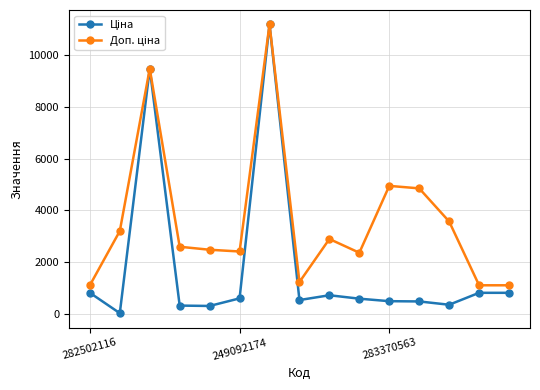

What is the greatest value displayed?

11188.2